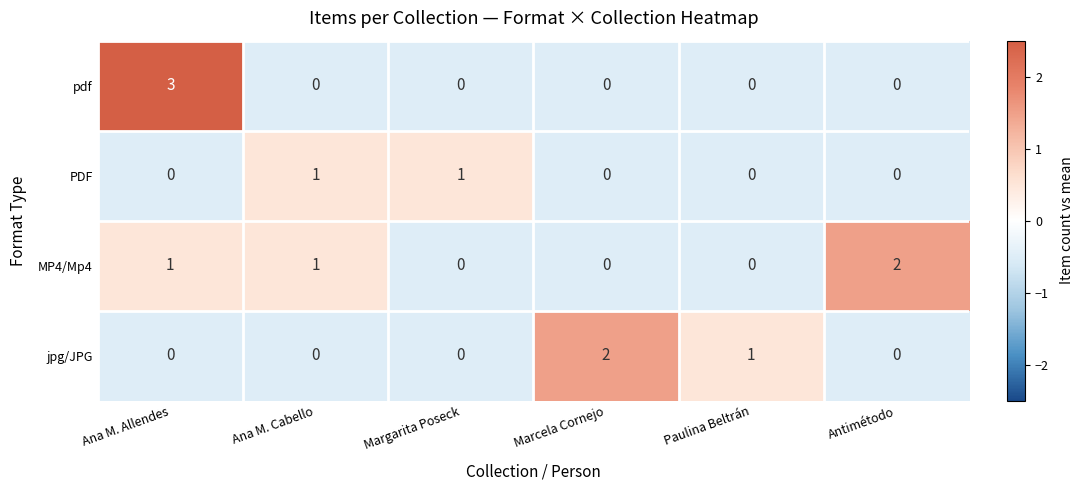

How many values in the pdf series exceed 0?

1